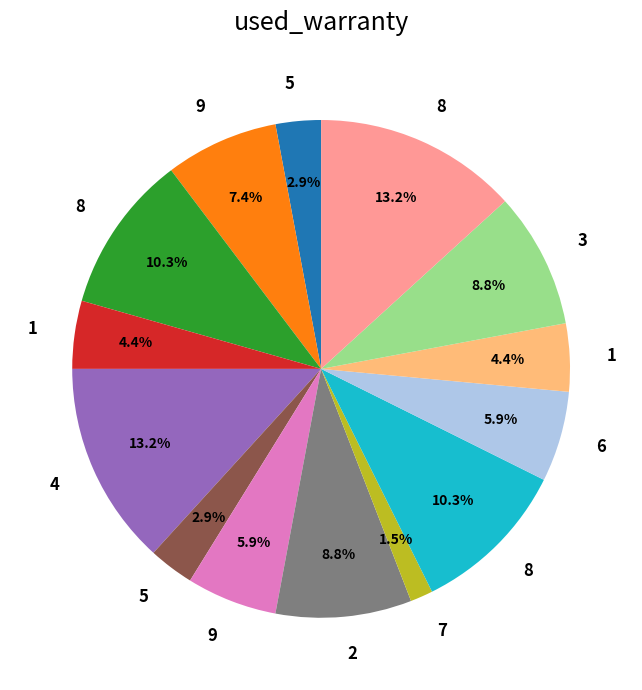

Is there any slice that represents more than half of the pie?

No